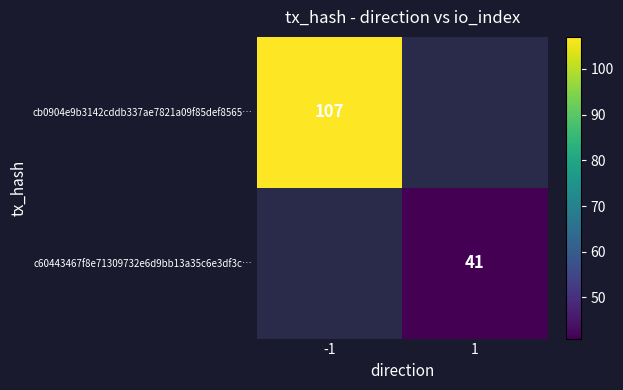

The c60443467f8e71309732e6d9bb13a35c6e3df3c… series shows 55 at 1. True or false?

False